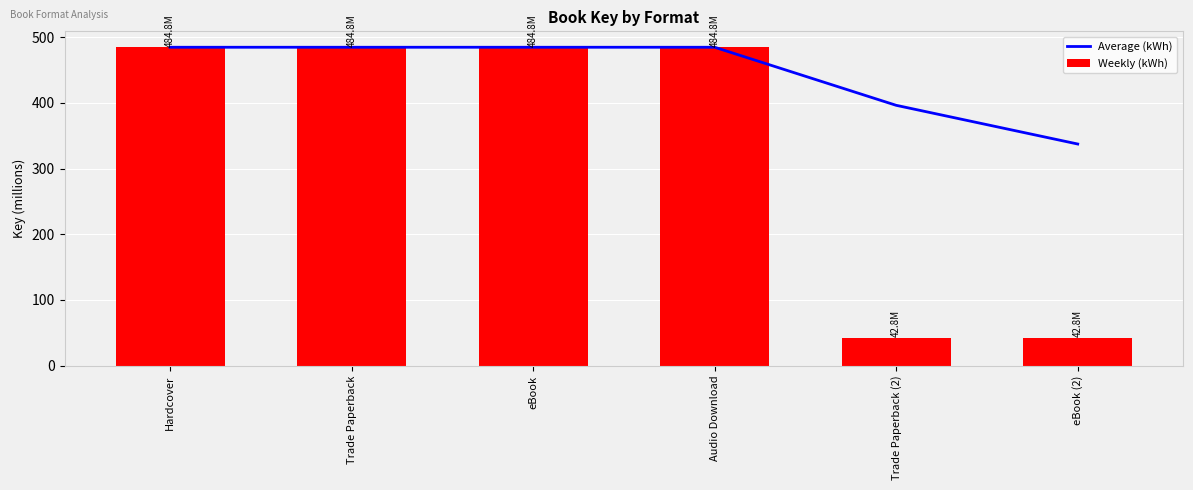

At which label is Weekly (kWh) closest to 263?

Trade Paperback (2)